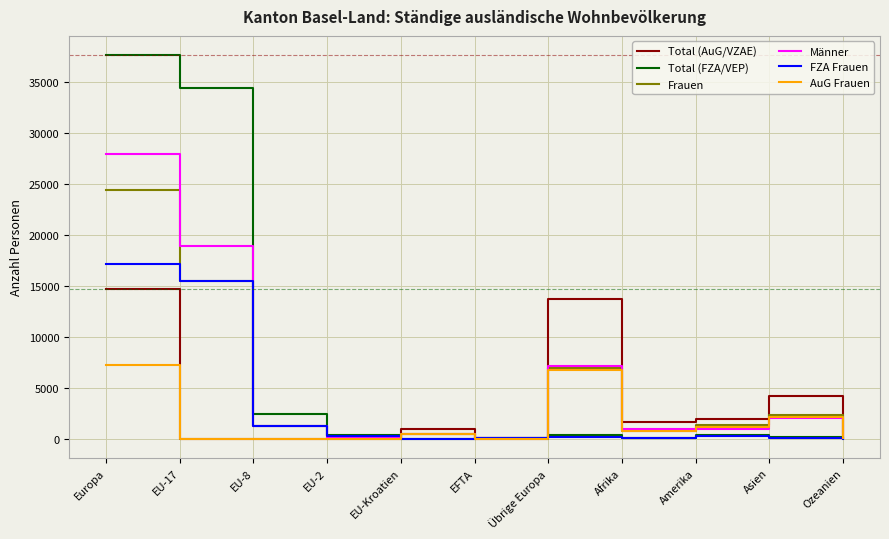

At which label is Frauen closest to 12232?

EU-17